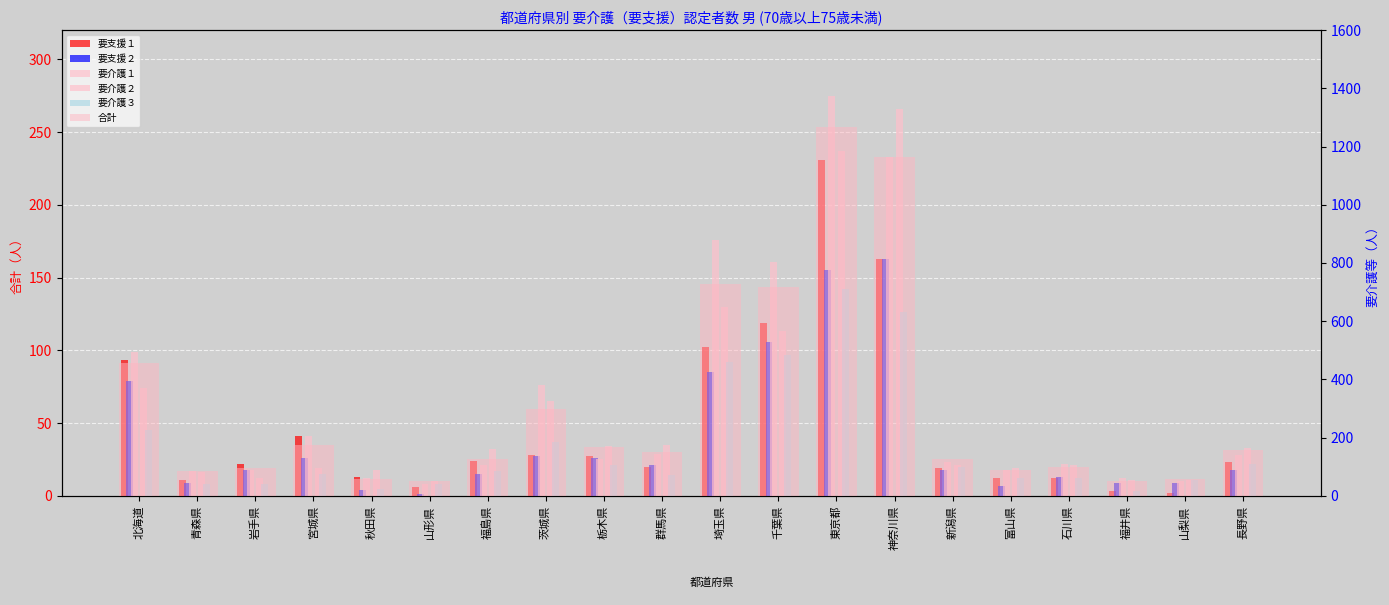

What is the difference between the highest and lowest values at 山梨県?

54